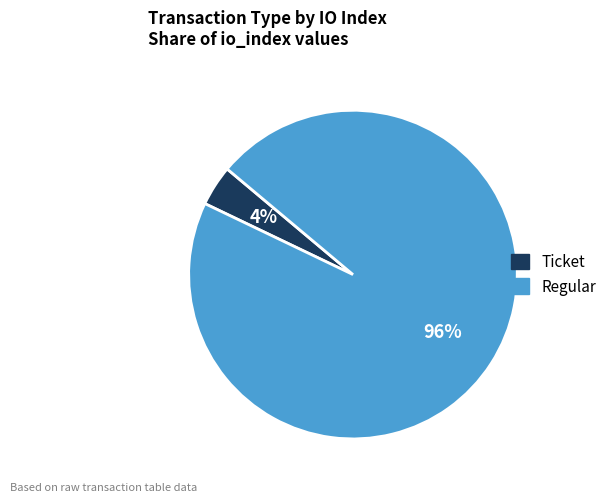

Is there any slice that represents more than half of the pie?

Yes